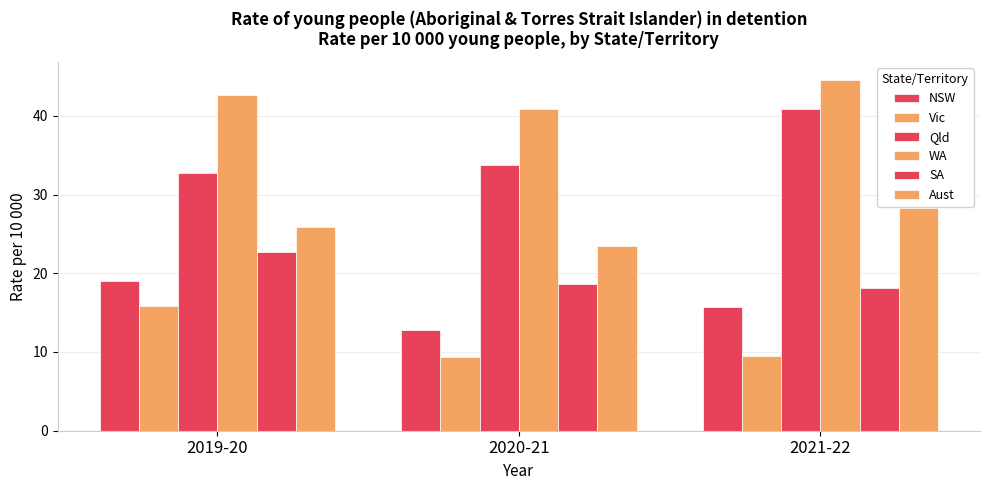

At 2019-20, list the series in order from smallest to largest.

Vic, NSW, SA, Aust, Qld, WA